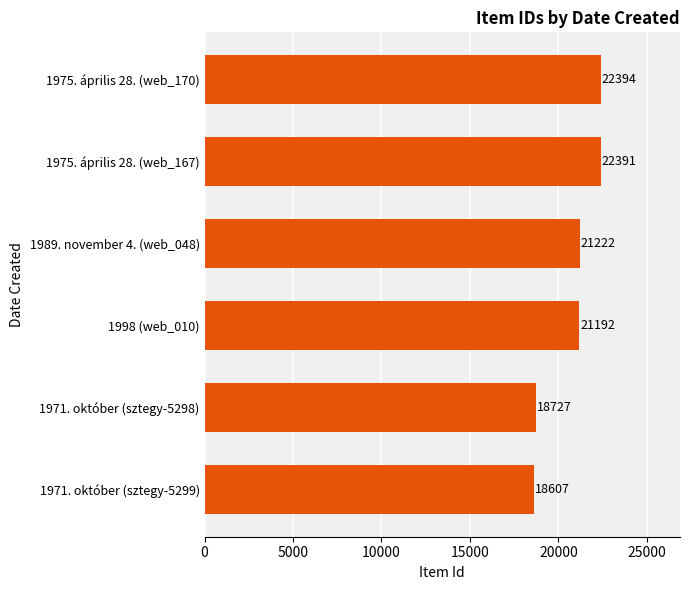

Reading bottom to top, extract all data points from this chart.

1971. október (sztegy-5299)=18607	1971. október (sztegy-5298)=18727	1998 (web_010)=21192	1989. november 4. (web_048)=21222	1975. április 28. (web_167)=22391	1975. április 28. (web_170)=22394